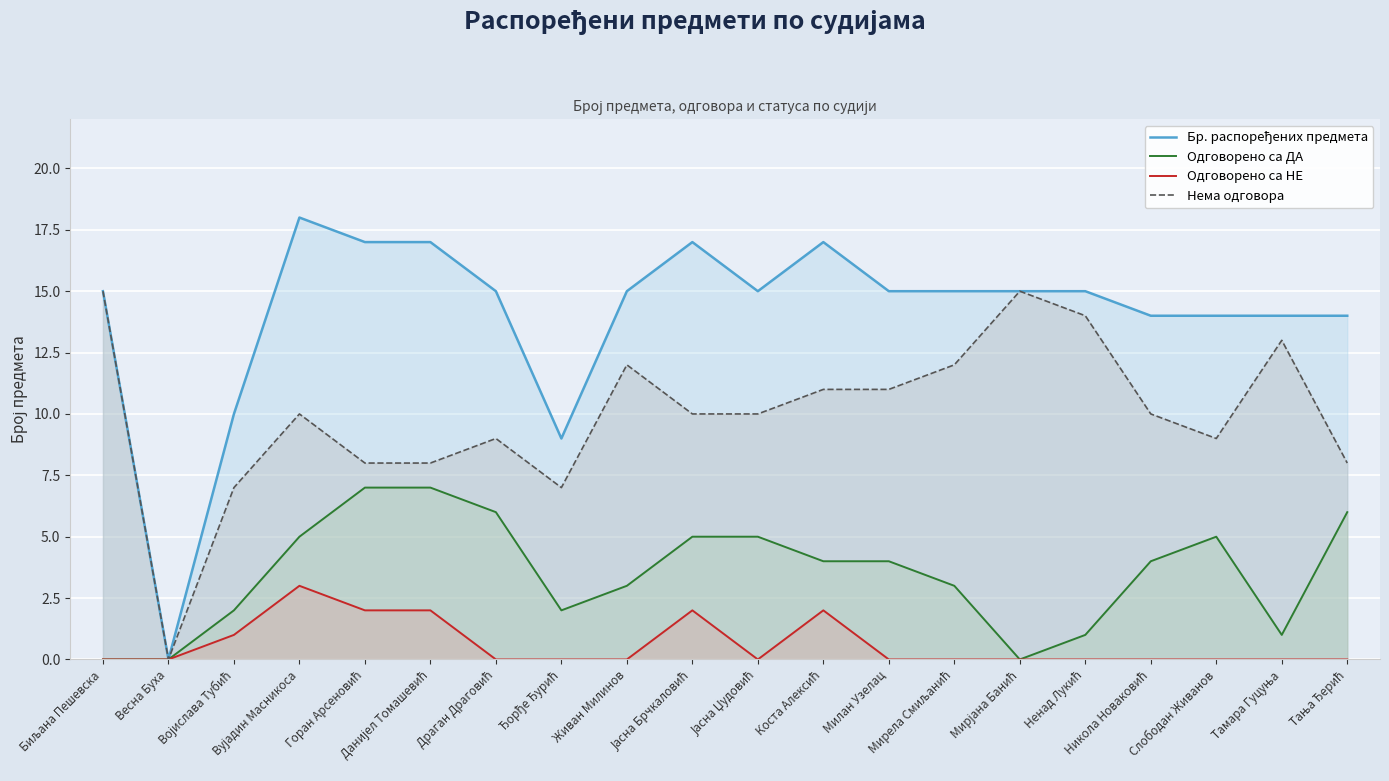

How many distinct data groups are displayed?

4